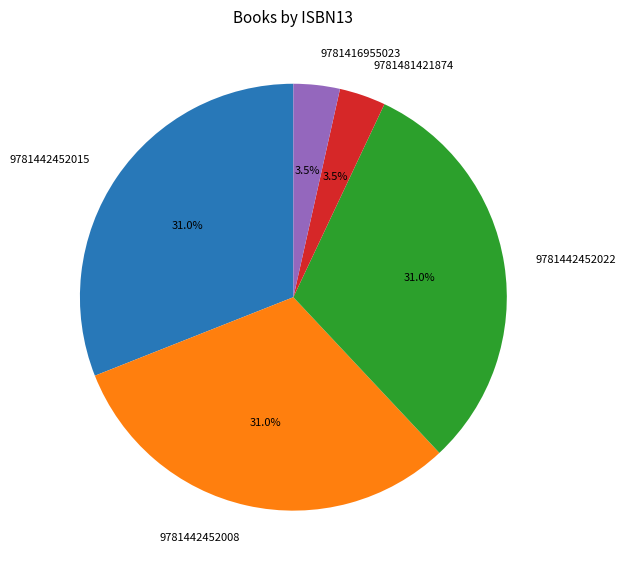

Count the number of slices in the pie.

5